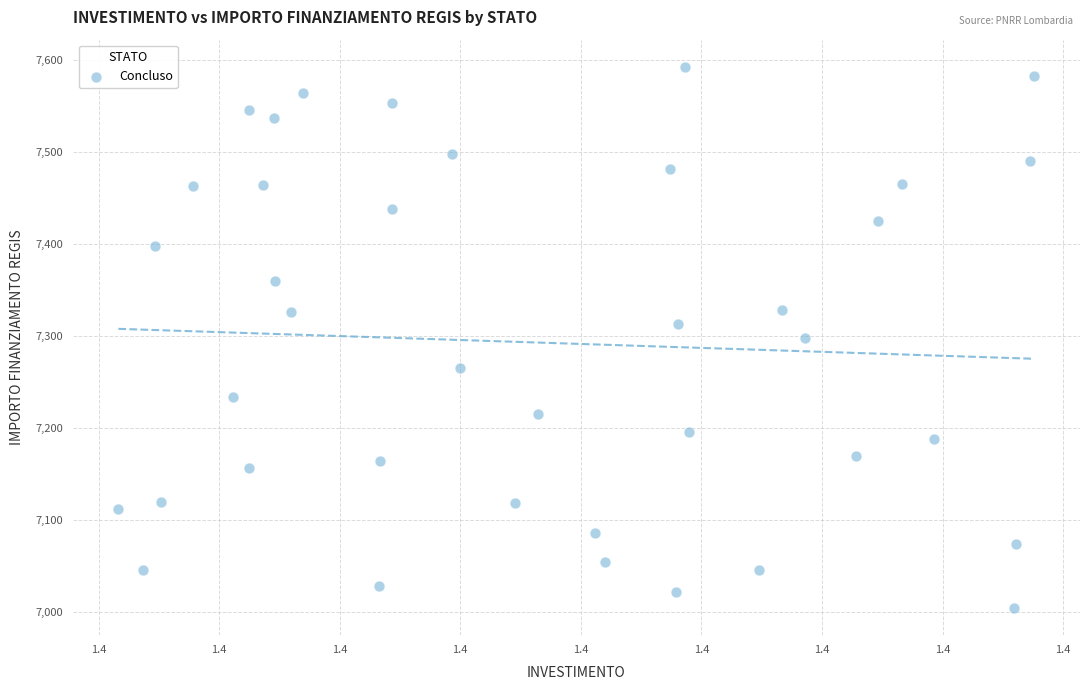

What is the range of Y values (max minus min)?

588.8